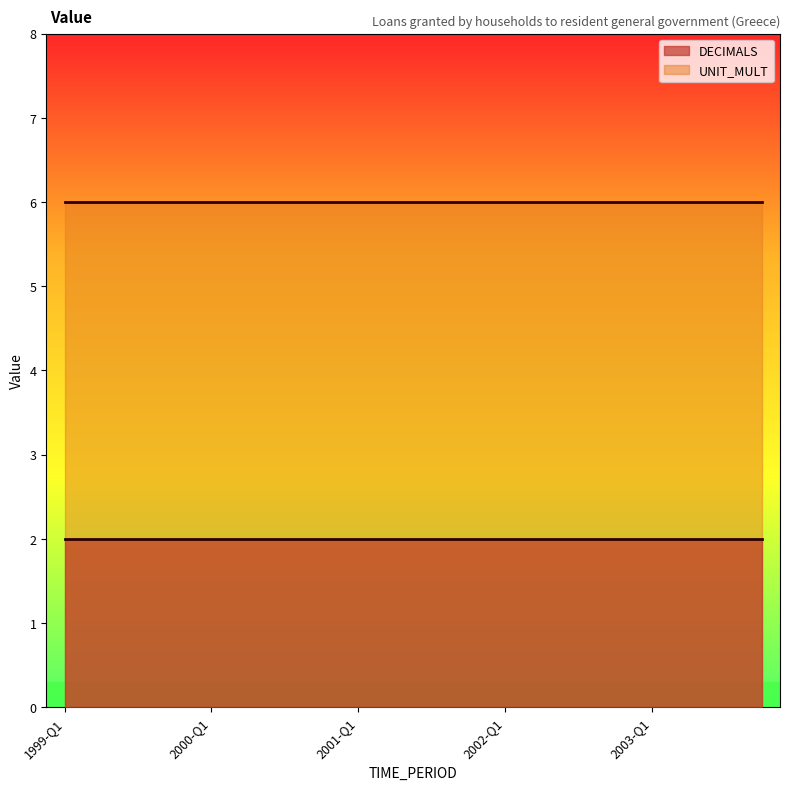

How many distinct data groups are displayed?

2